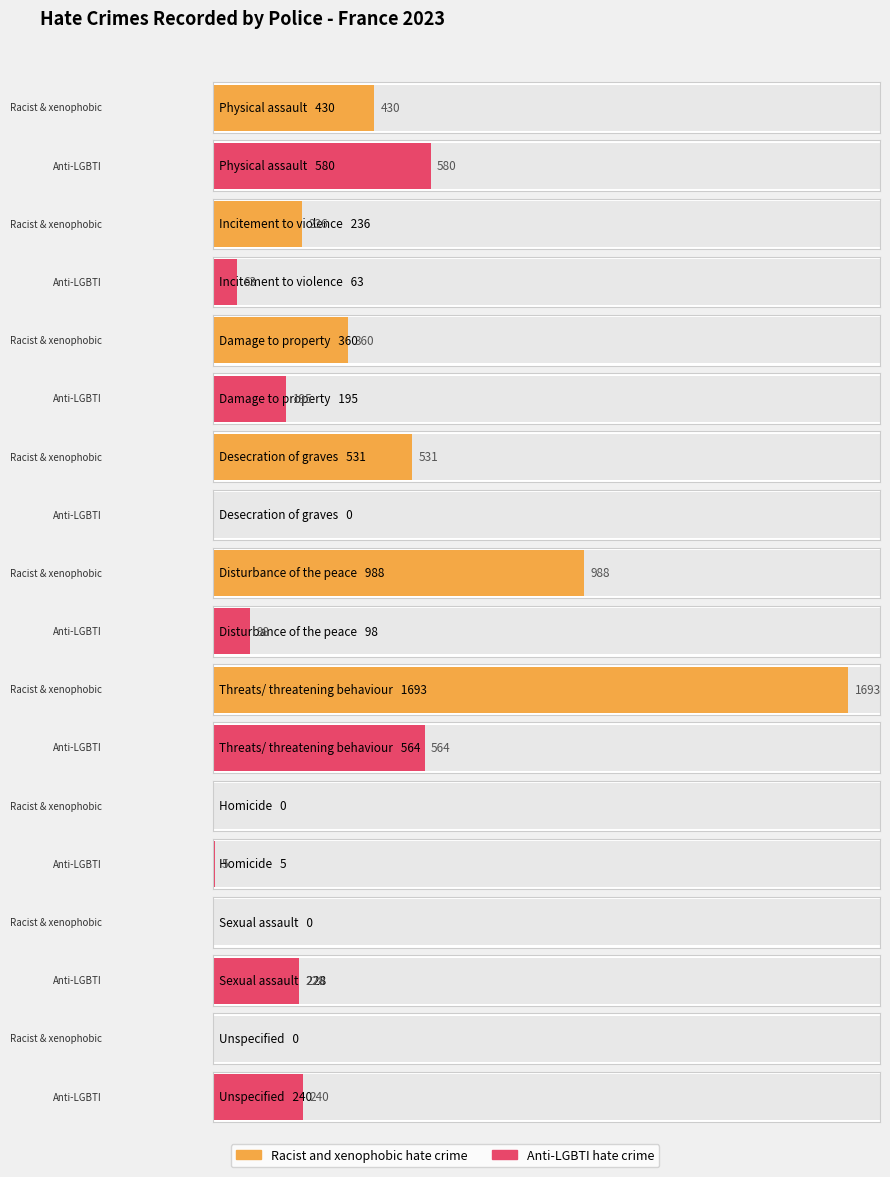

What is the difference between the maximum and minimum values in the Anti-LGBTI hate crime series?

580